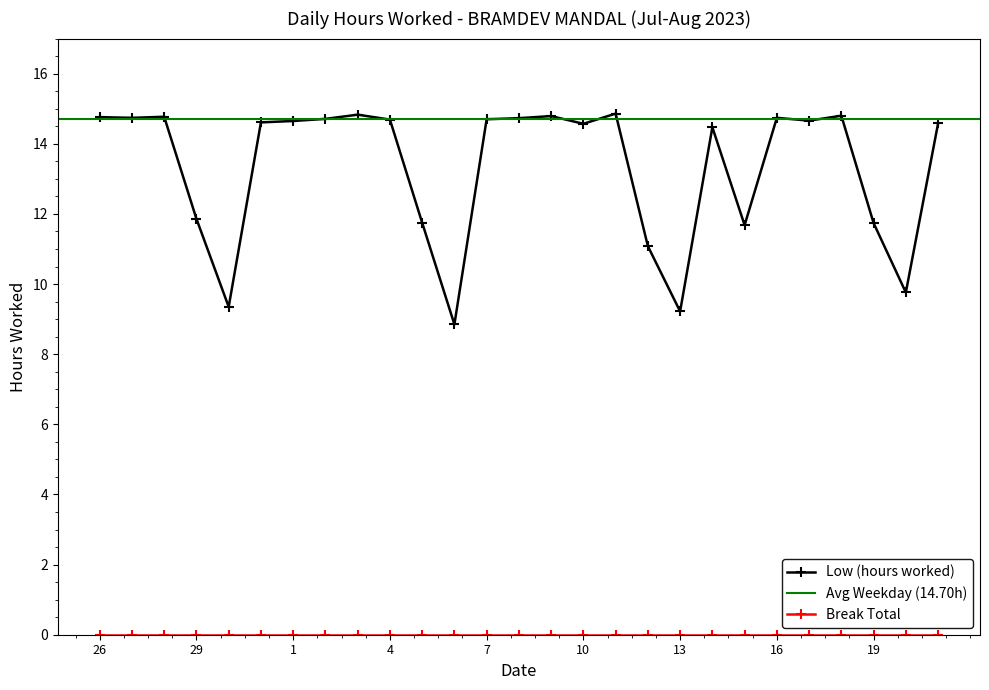

What is the maximum value shown in the chart?

14.9